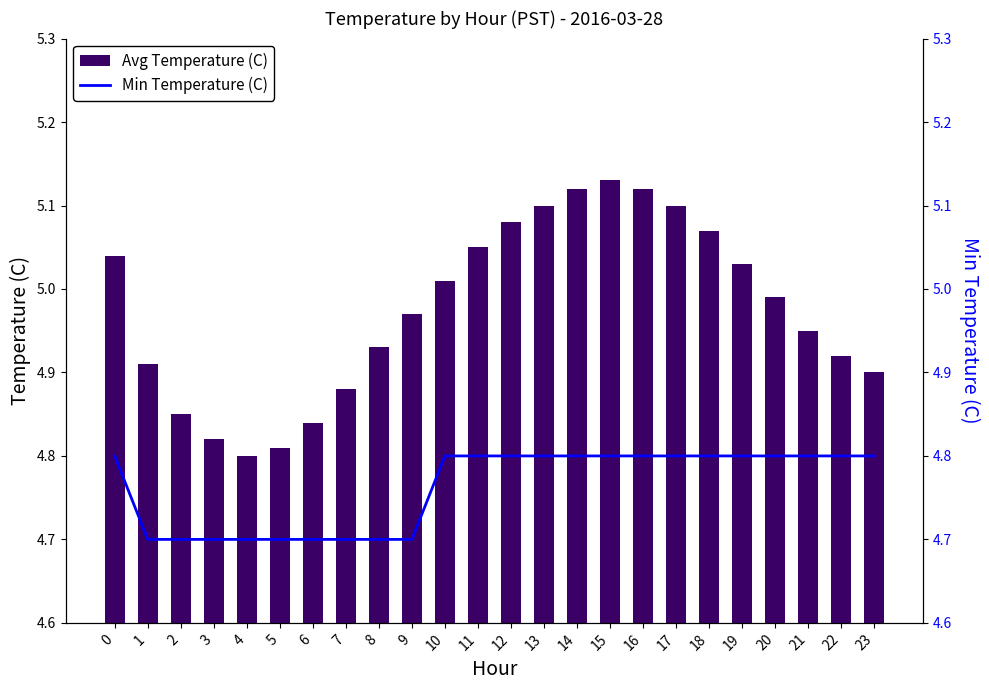

What is the minimum value for Min Temperature (C)?

4.7